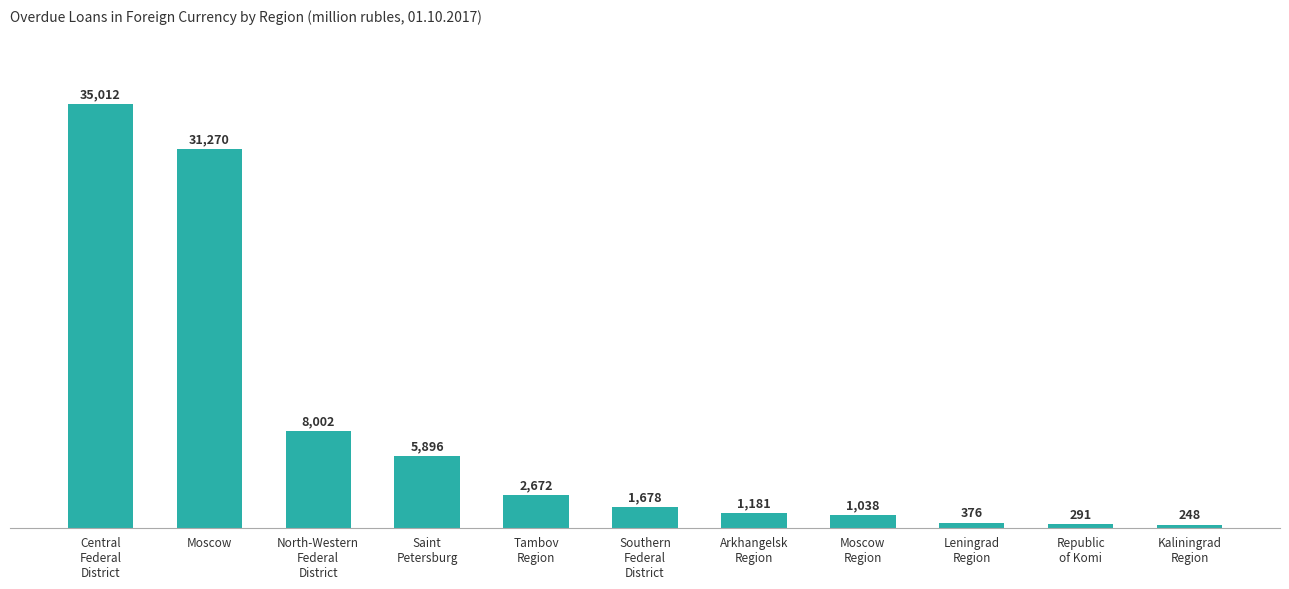

Rank the categories by value from highest to lowest.

Central
Federal
District, Moscow, North-Western
Federal
District, Saint
Petersburg, Tambov
Region, Southern
Federal
District, Arkhangelsk
Region, Moscow
Region, Leningrad
Region, Republic
of Komi, Kaliningrad
Region